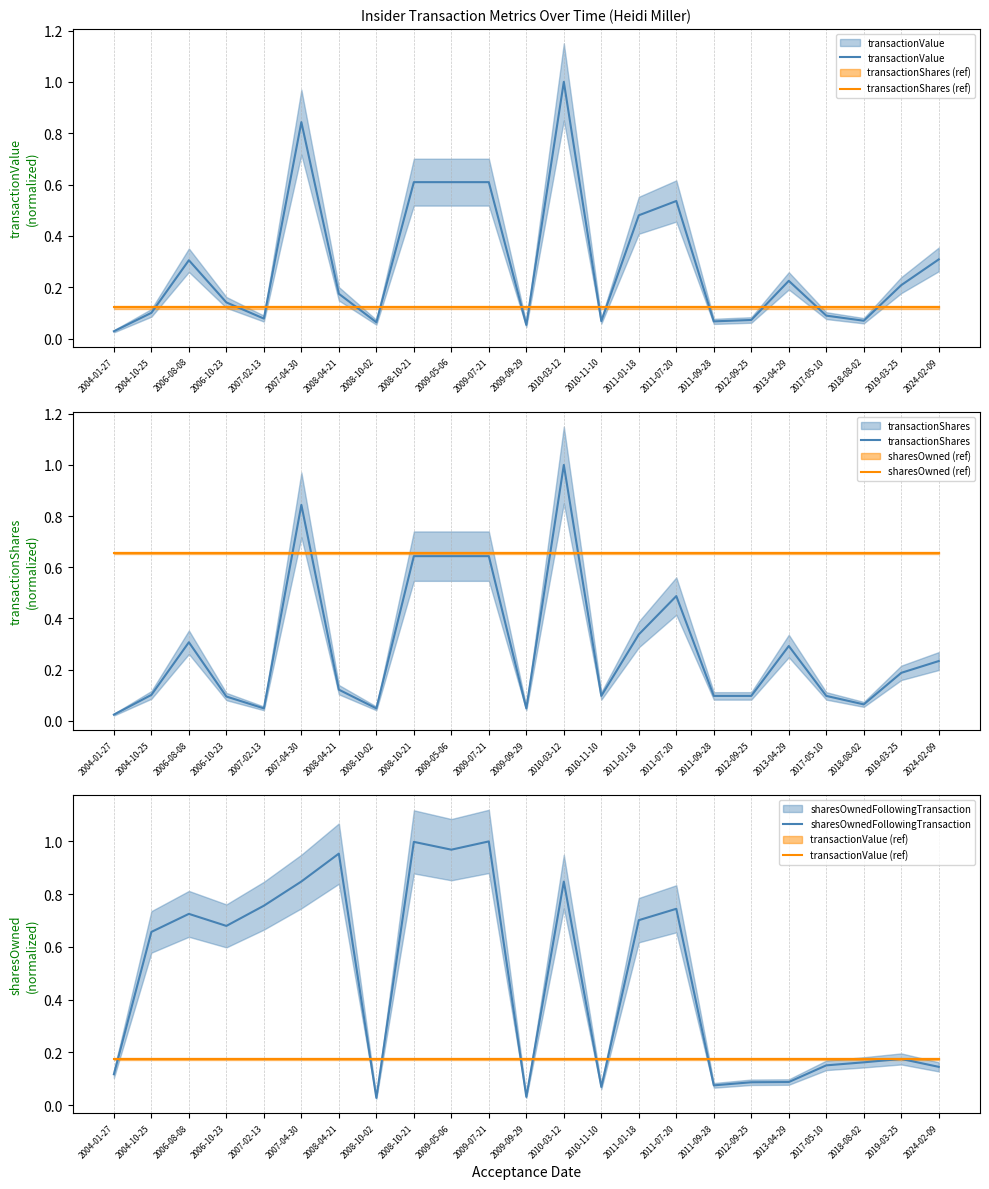

What is the difference between the second highest and minimum values in the transactionShares series?

0.8